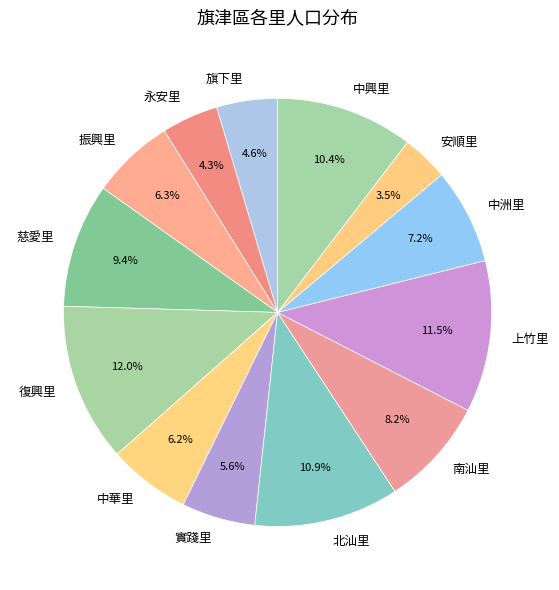

Which category has the smallest portion of the pie?

安順里